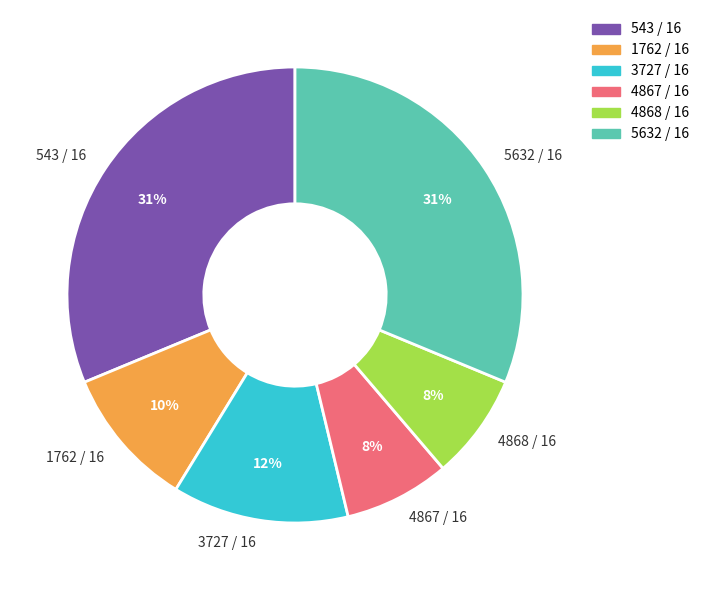

Between 4867 / 16 and 543 / 16, which is larger?

543 / 16